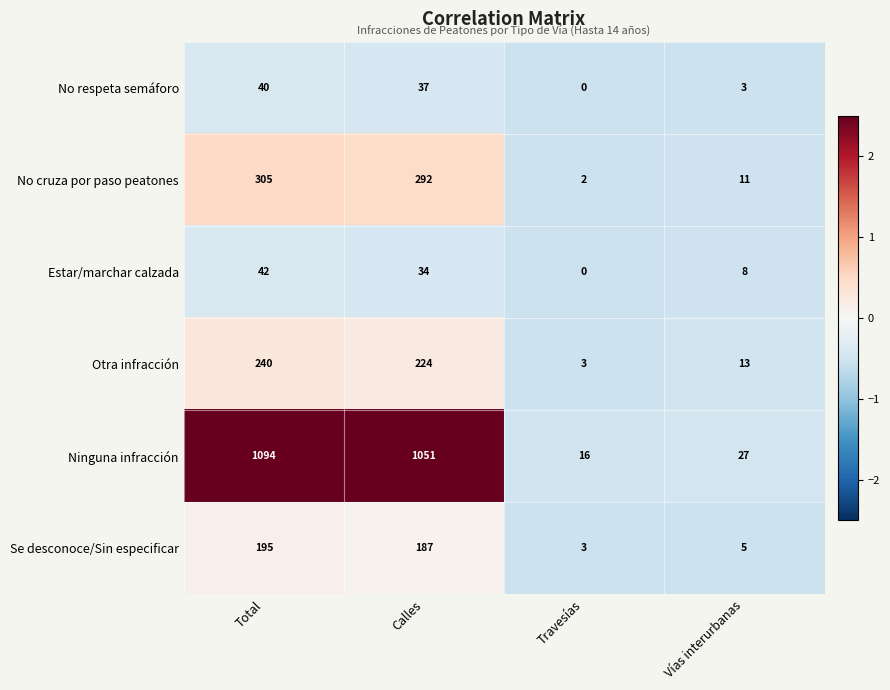

Reading left to right, transcribe all the data shown in this chart.

No respeta semáforo: 40	37	0	3
No cruza por paso peatones: 305	292	2	11
Estar/marchar calzada: 42	34	0	8
Otra infracción: 240	224	3	13
Ninguna infracción: 1094	1051	16	27
Se desconoce/Sin especificar: 195	187	3	5